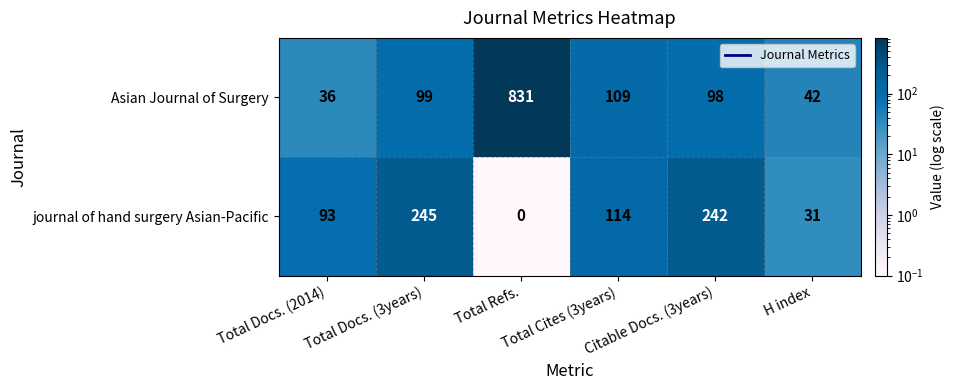

Rank the series by their average value, from lowest to highest.

journal of hand surgery Asian-Pacific, Asian Journal of Surgery